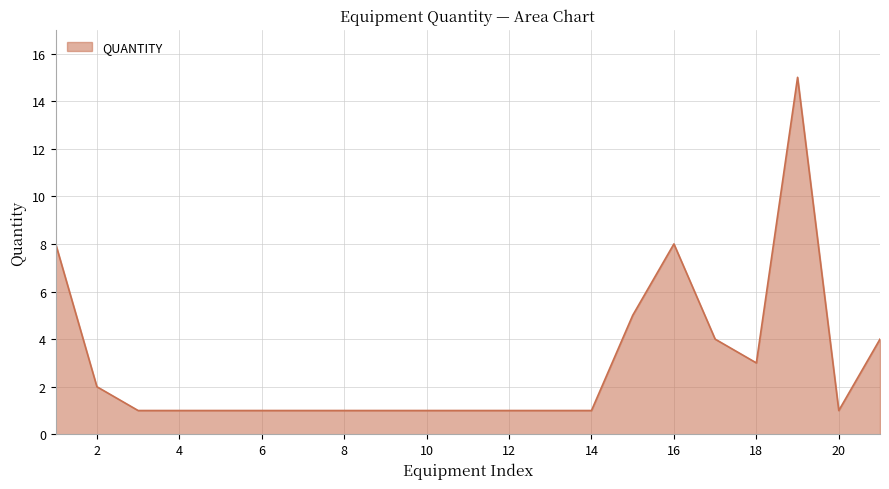

What is the minimum value shown in the chart?

1